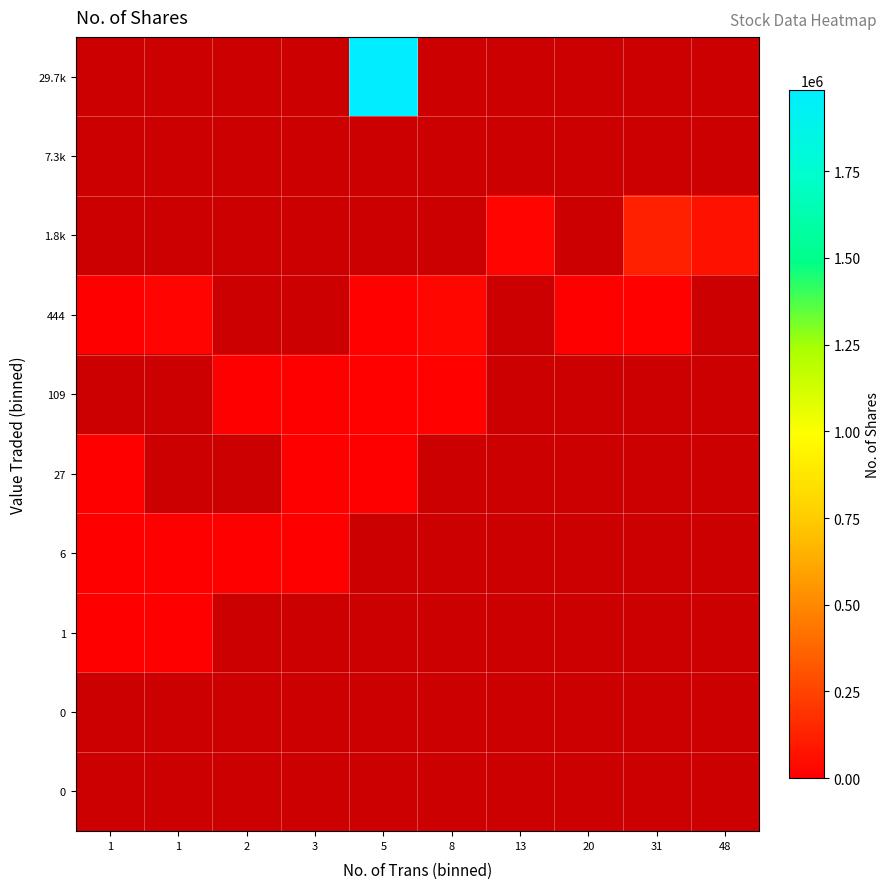

At which category does the chart reach its minimum across all series?

1